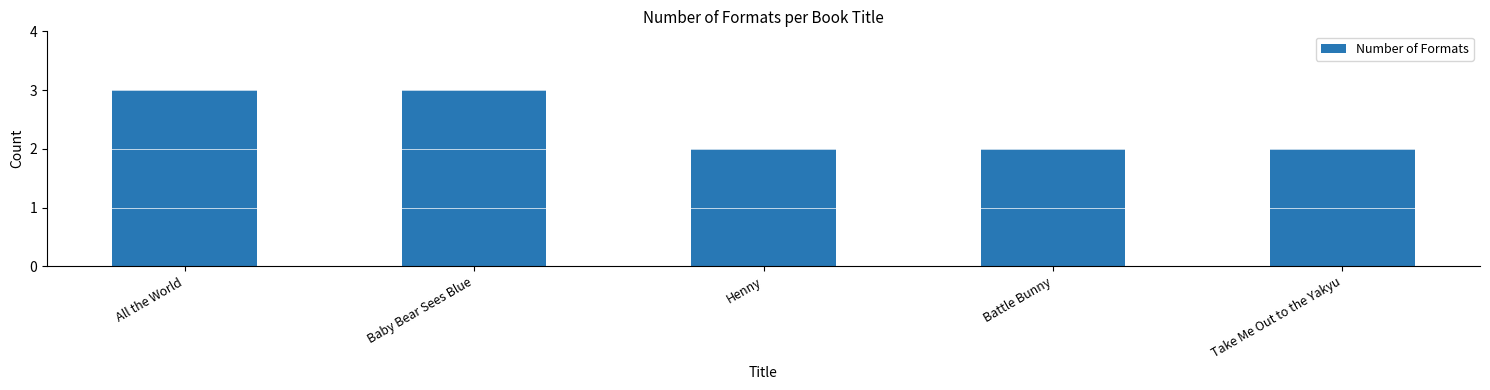

What is the greatest value displayed?

3